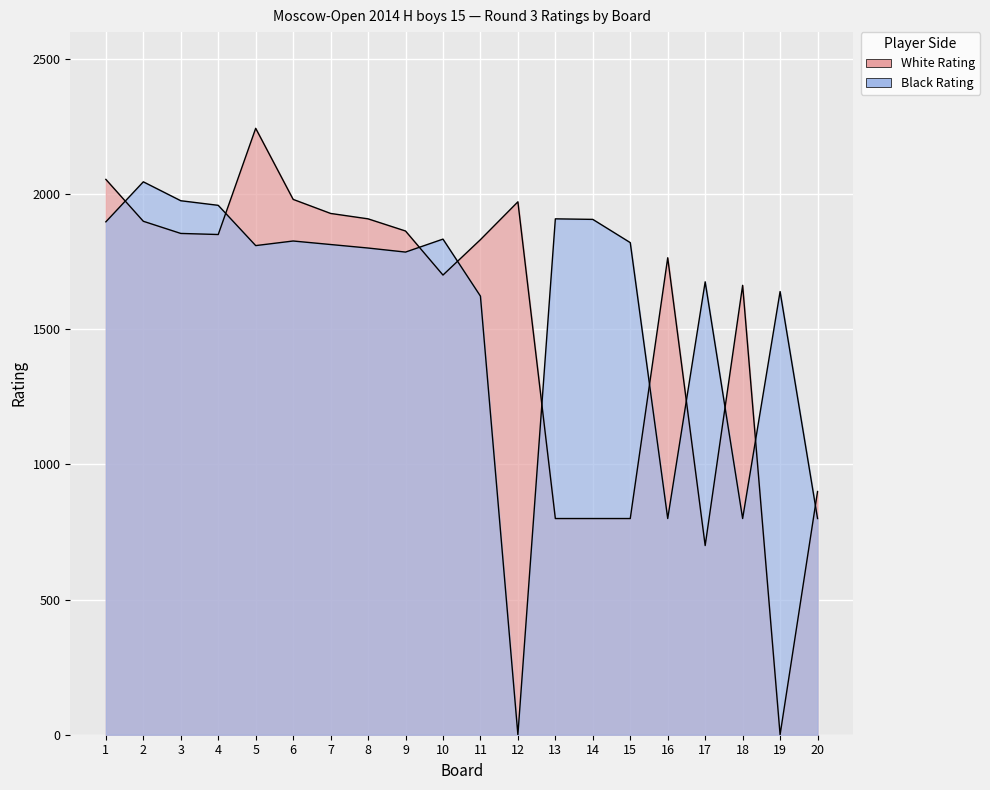

At which category does White Rating reach its first local peak?

5